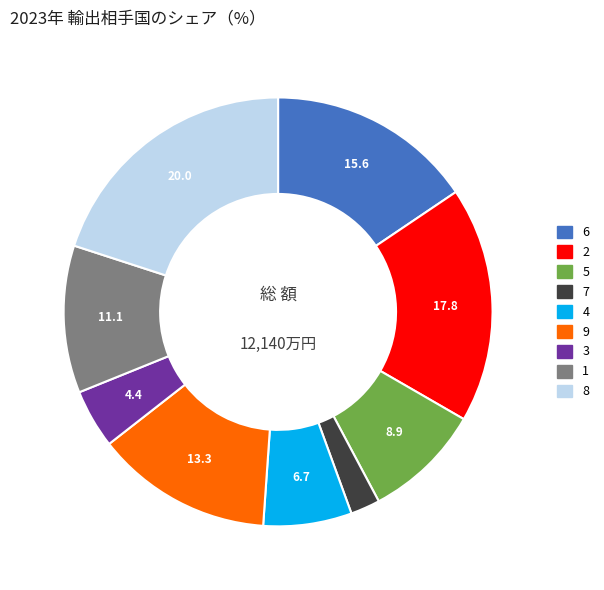

Approximately how many times larger is the value at 2 compared to 5?

2.0